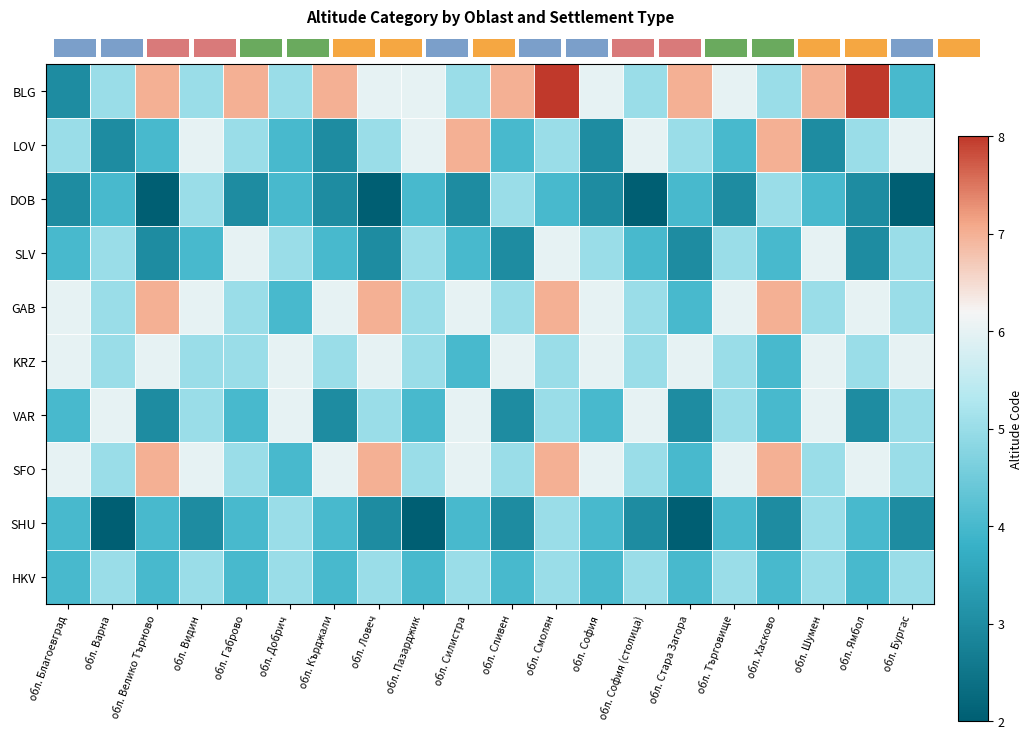

Which series has the largest total across all categories?

BLG